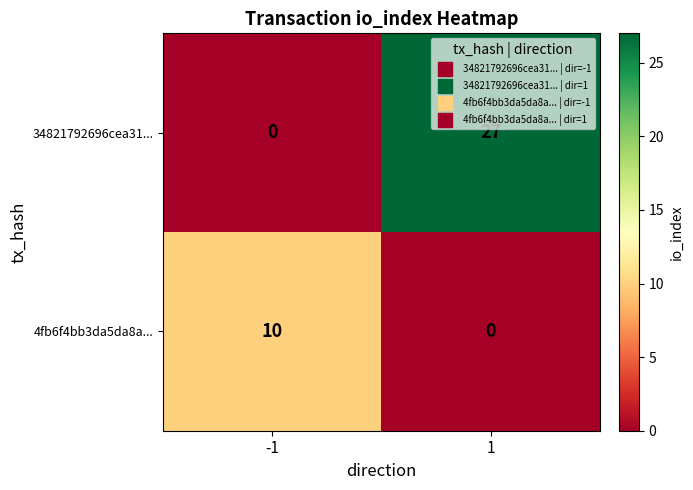

Reading left to right, transcribe all the data shown in this chart.

34821792696cea31...: -1=0	1=27
4fb6f4bb3da5da8a...: -1=10	1=0